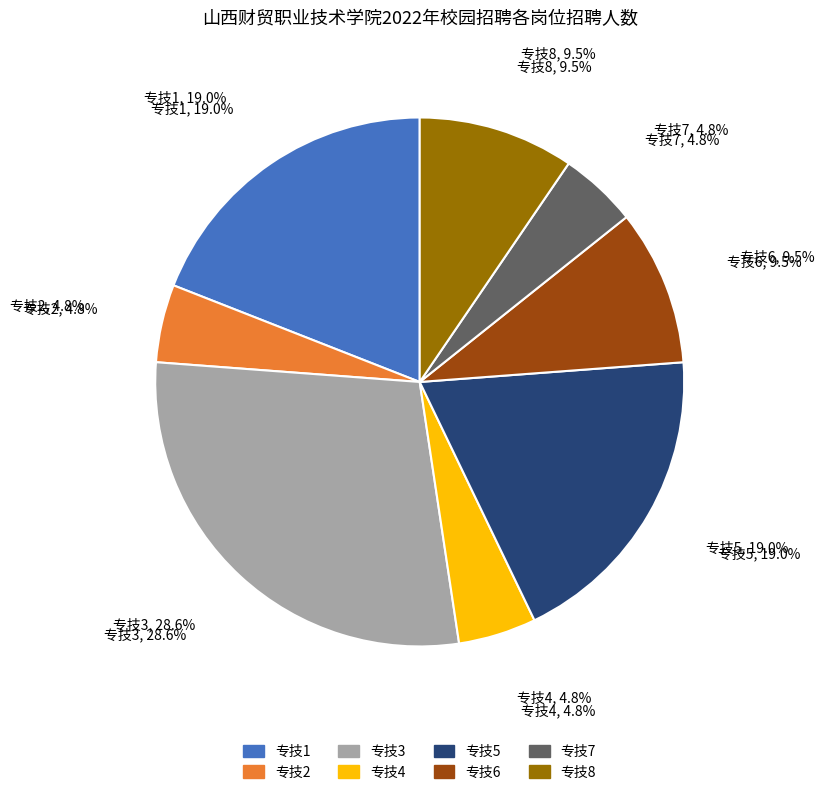

To the nearest percent, what portion does 专技6 represent?

10%